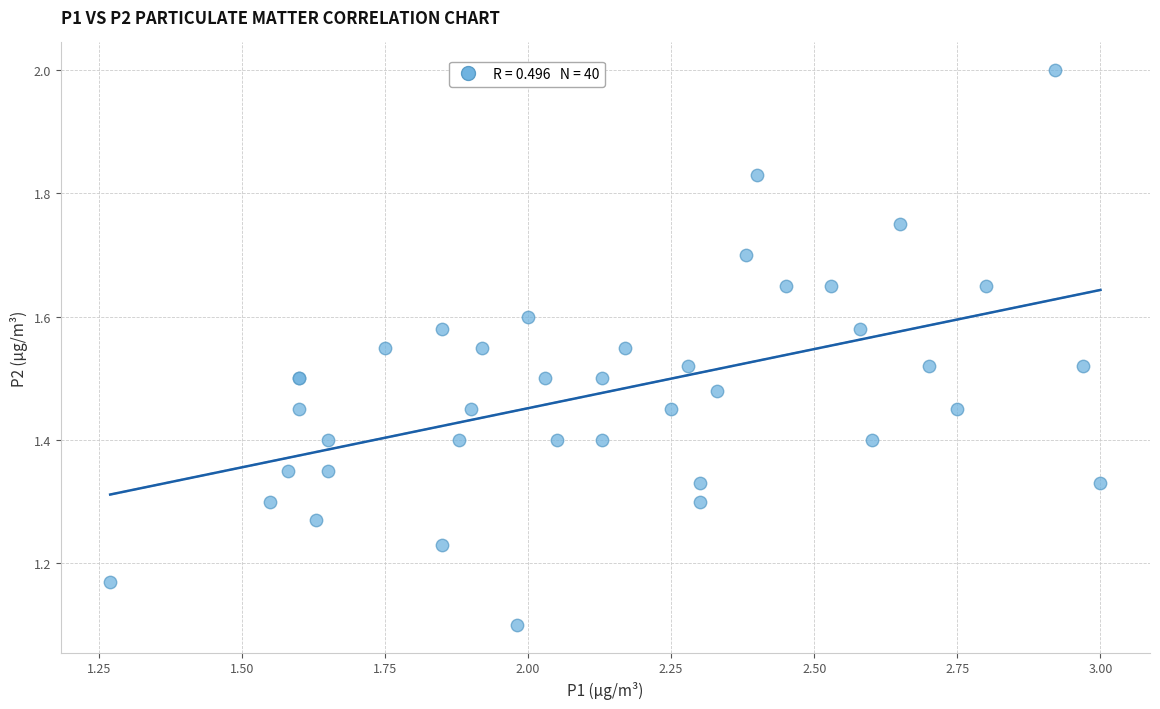

What Y value in the scatter plot is closest to 1?

1.1